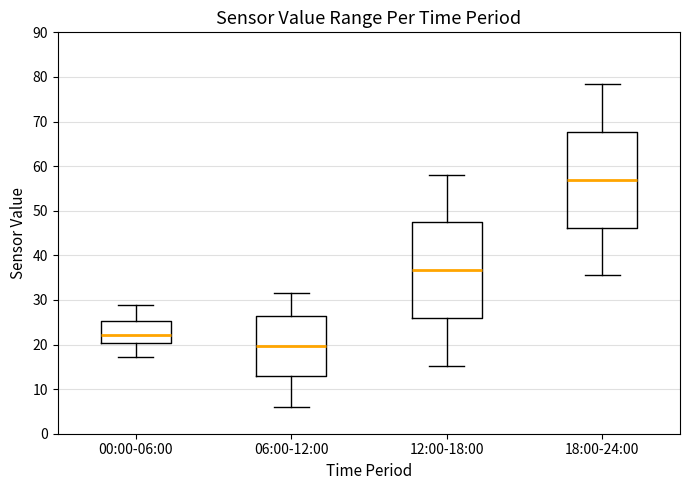

Reading left to right, transcribe this box plot: for each box, give where its median line is, the range the box spans, and where its two whiskers end, as read against the y-axis. The values are not printed on the chart, so give them approximately, as read against the axis.

00:00-06:00: median 22, box 20 to 25, whiskers 17 to 29
06:00-12:00: median 20, box 13 to 26, whiskers 6 to 32
12:00-18:00: median 37, box 26 to 47, whiskers 15 to 58
18:00-24:00: median 57, box 46 to 68, whiskers 36 to 78